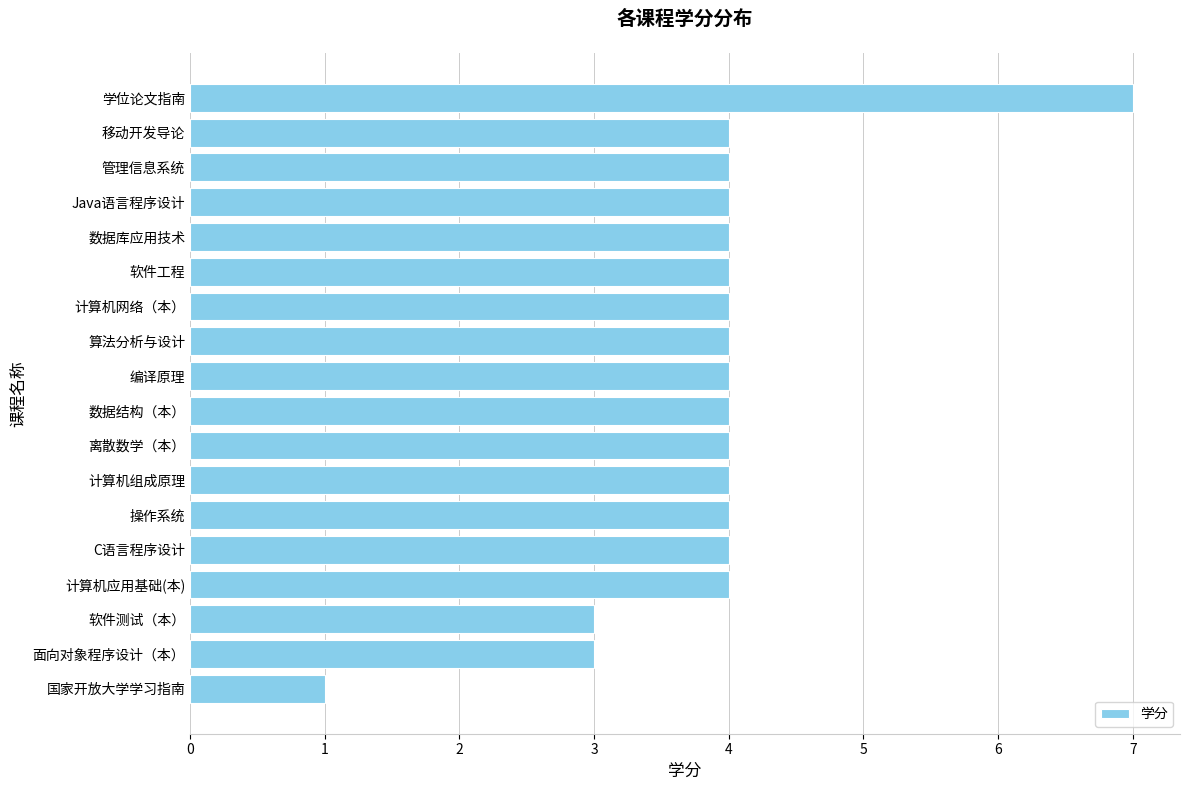

How many bars are there in total?

18